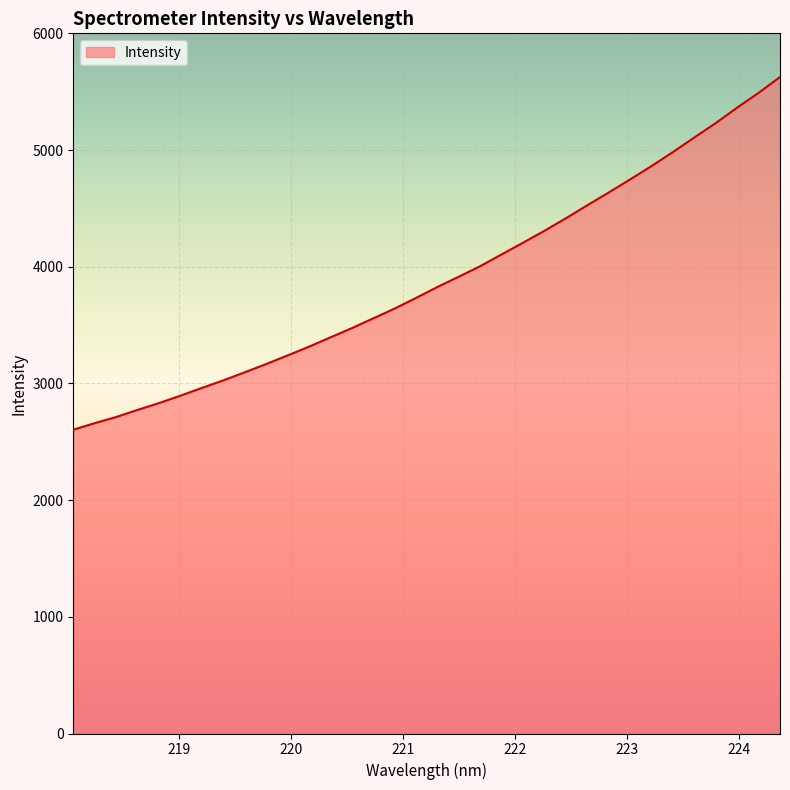

What is the greatest value displayed?

5625.8